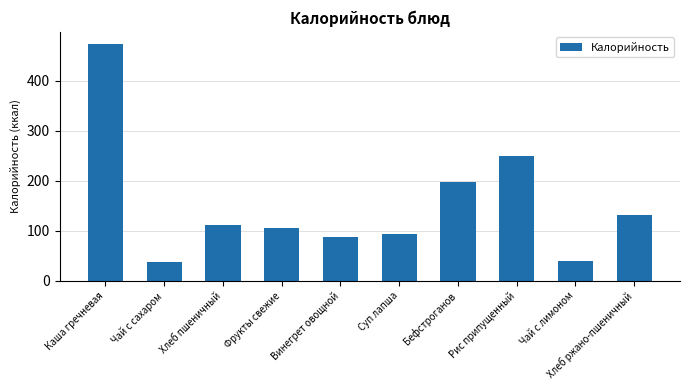

Count the number of categories in the chart.

10